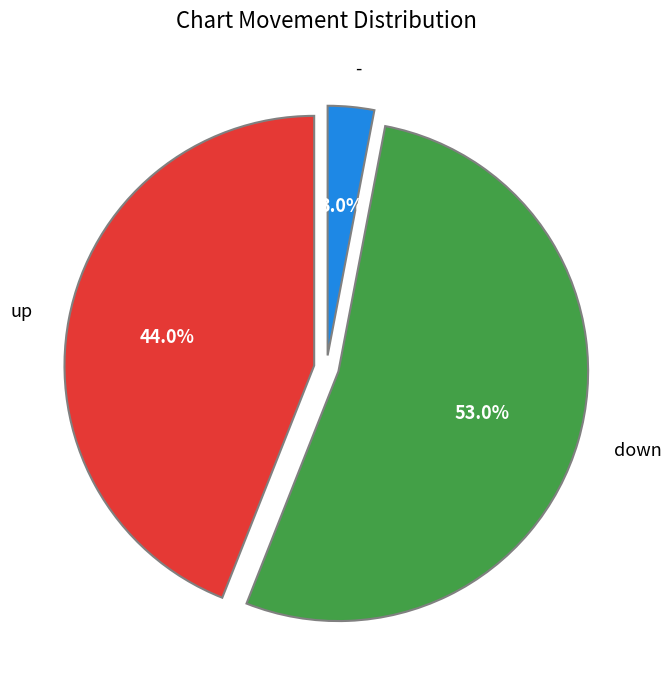

Rank the categories by value from highest to lowest.

down, up, -